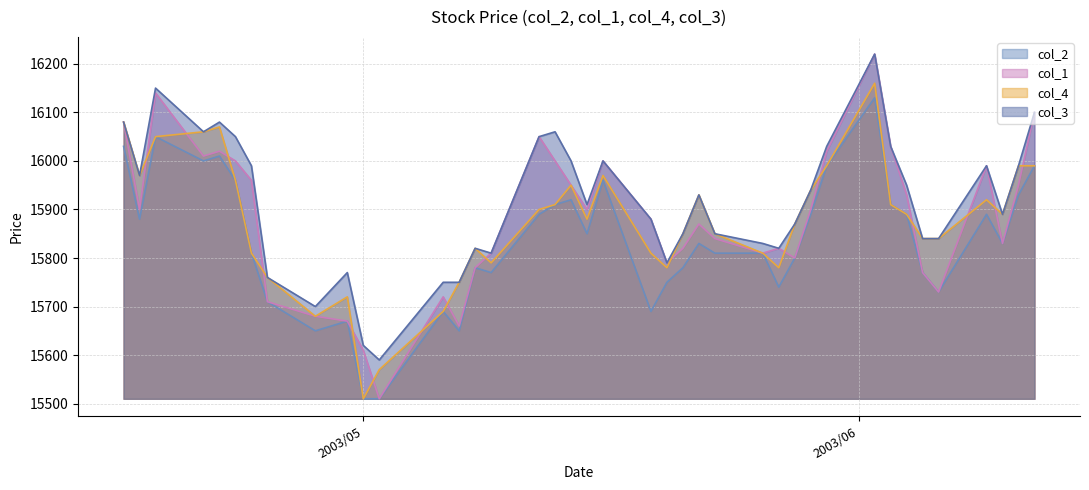

How many interior local valleys does the col_4 series have?

8